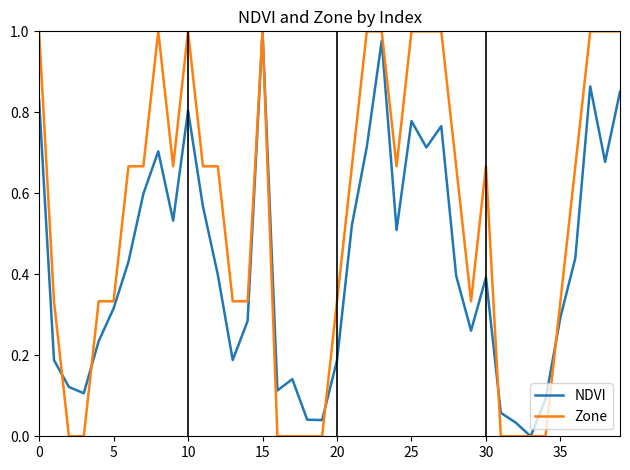

List the series in order of their overall mean, highest first.

Zone, NDVI